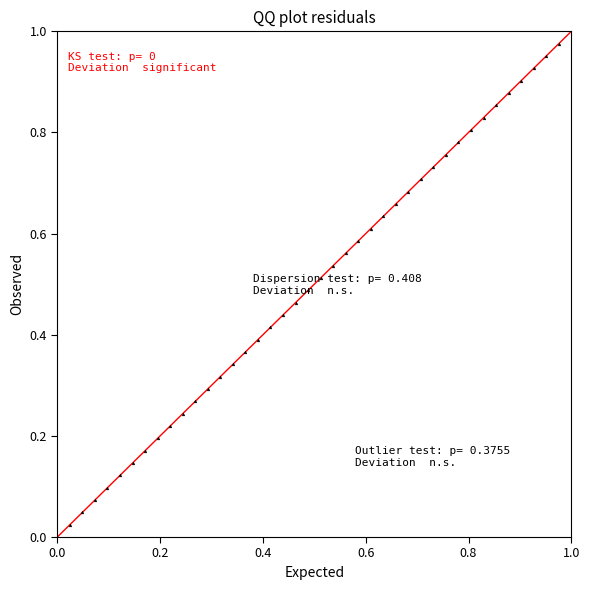

How many points are shown in the scatter plot?

40